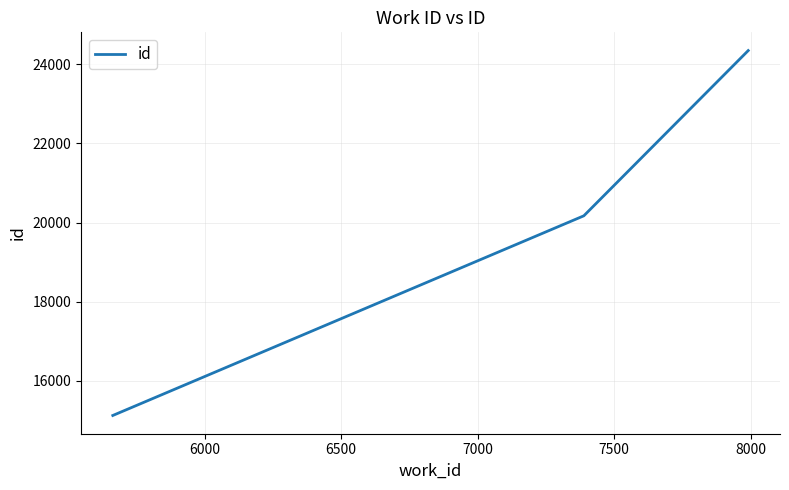

What is the difference between the maximum and minimum values?

9214